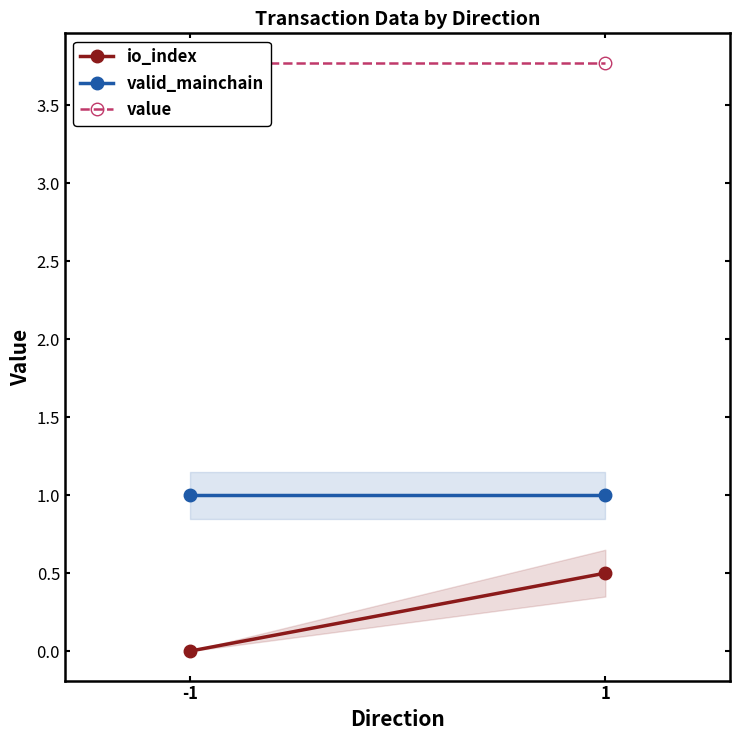

Which category has the lowest value across all series?

-1